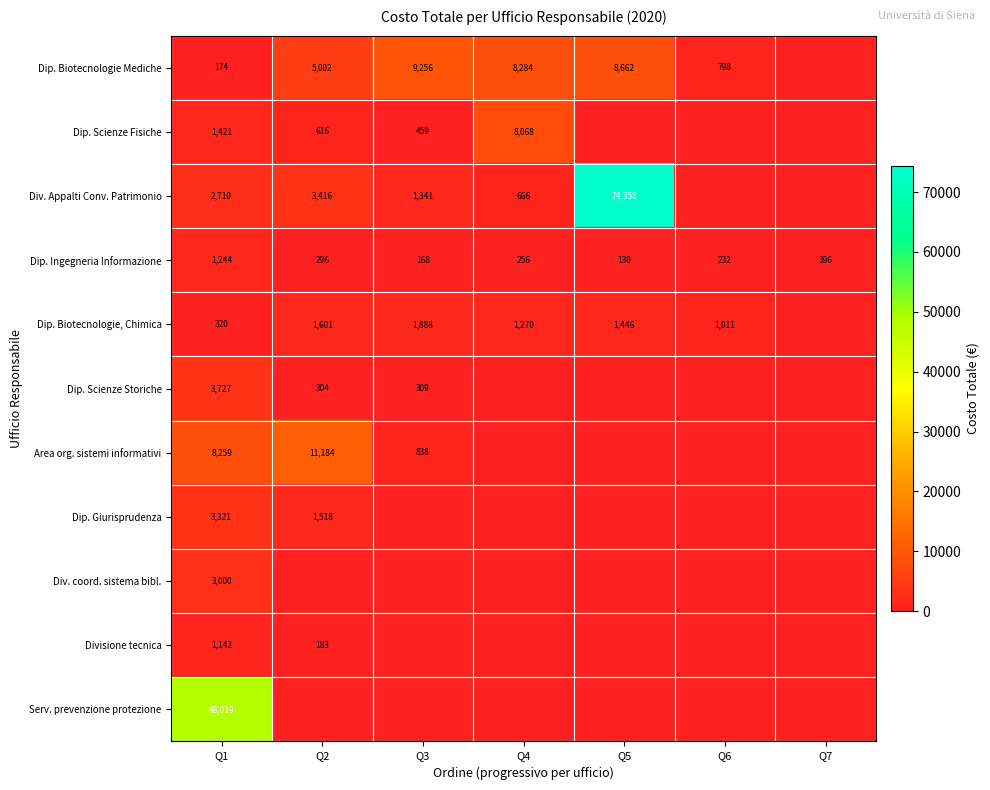

True or false: Area org. sistemi informativi has a value of 11184 at Q2.

True